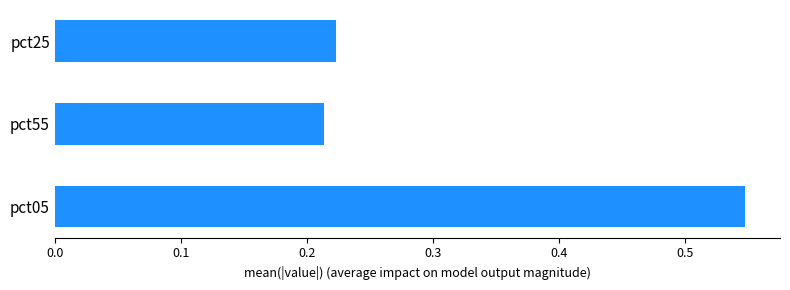

Which category has the lowest value across all series?

pct55